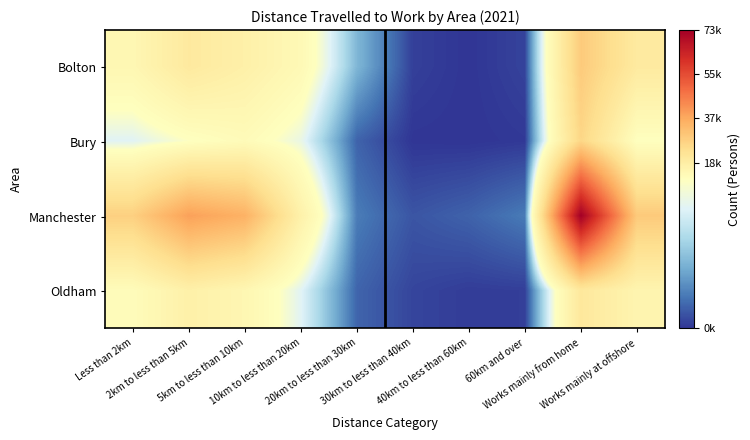

Which series has the largest range (max minus min)?

Manchester